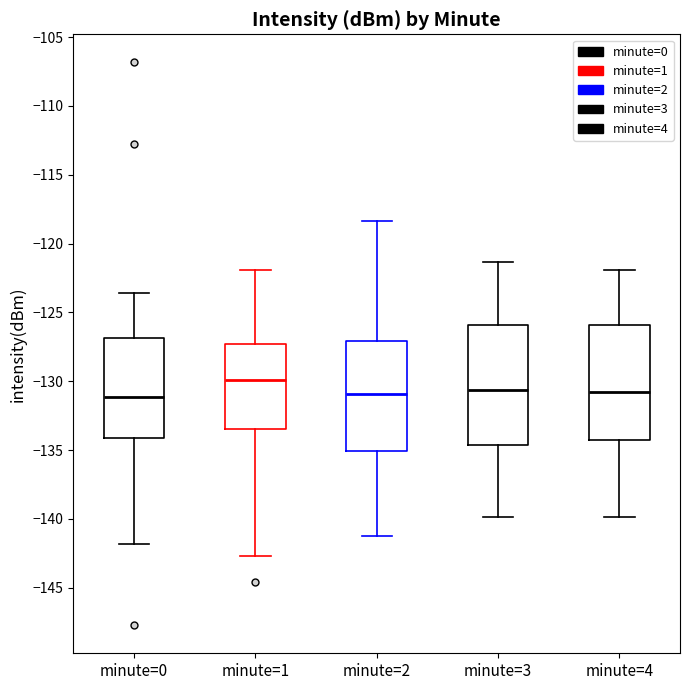

Which box's median line is the highest?

minute=1